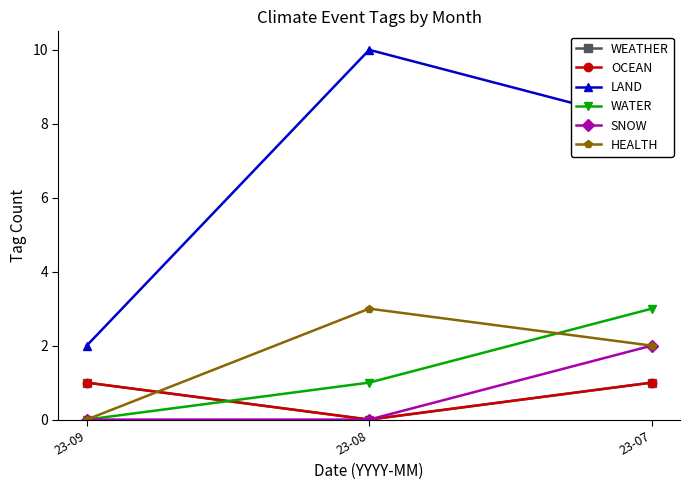

Which category has the highest value across all series?

23-08